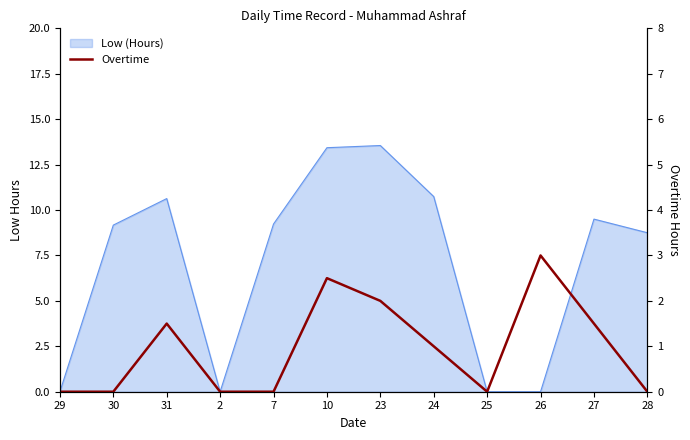

Reading left to right, extract all data points from this chart.

0.0	0.0	1.5	0.0	0.0	2.5	2.0	1.0	0.0	3.0	1.5	0.0